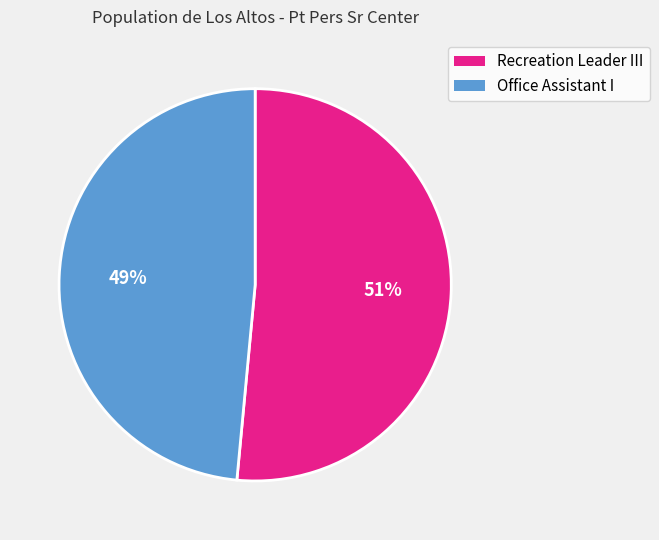

How many slices are in this pie chart?

2